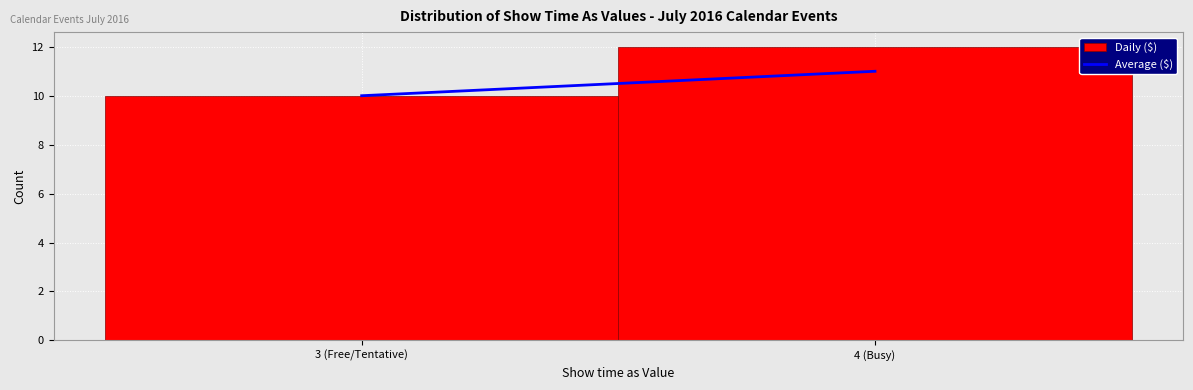

Reading left to right, what are all the values shown in this chart?

3 (Free/Tentative)=10	4 (Busy)=12